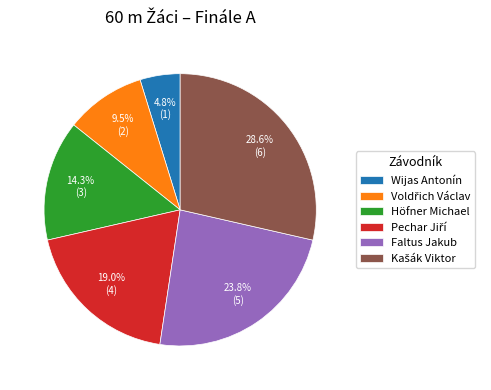

Between Faltus Jakub and Wijas Antonín, which is larger?

Faltus Jakub